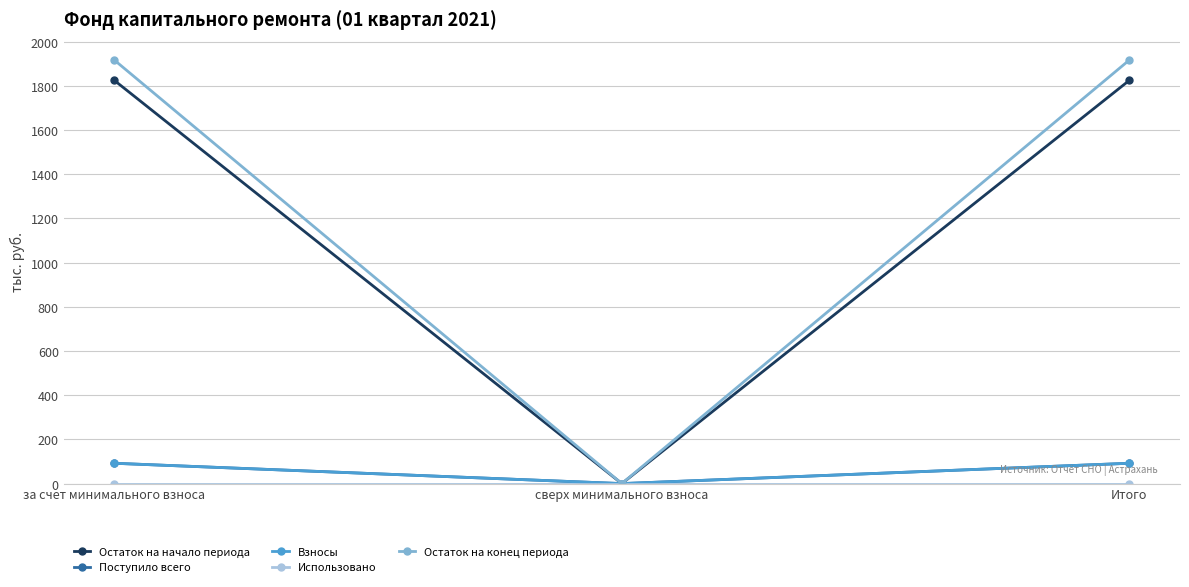

Does the chart have visible grid lines?

Yes